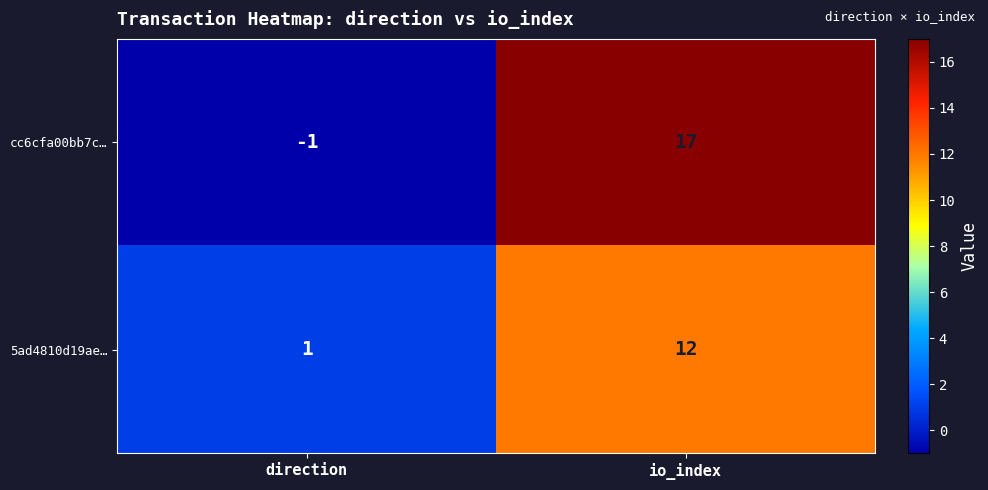

What is the total value across all series at io_index?

29